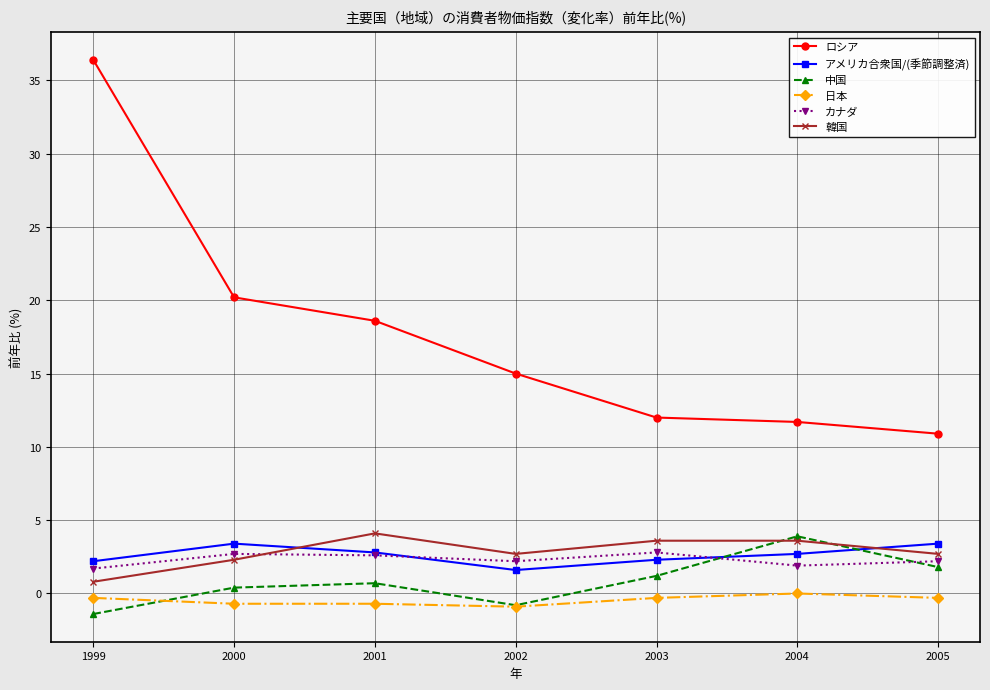

True or false: 韓国 has a value of 2.7 at 2002.

True